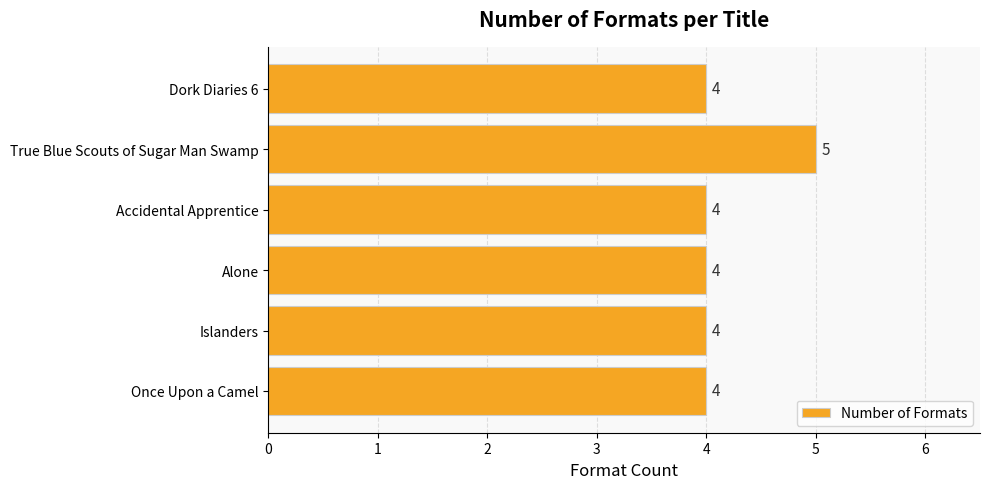

Count the values in the range 4 to 5.

6